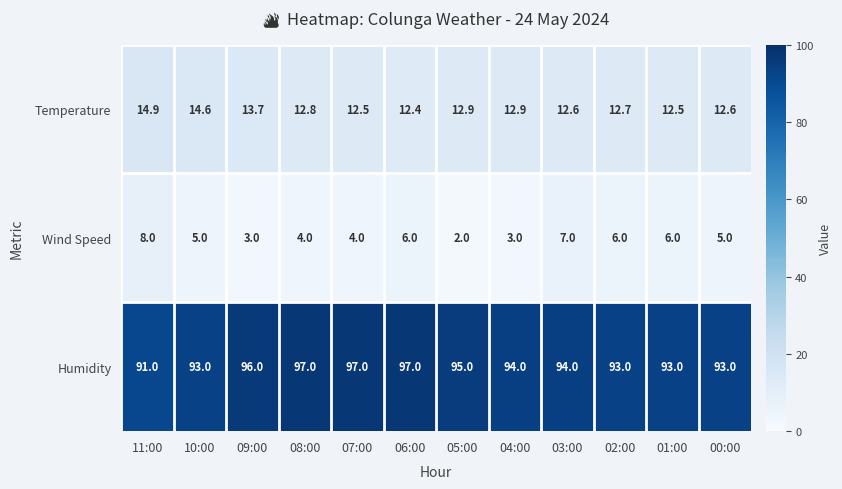

What is the difference between the maximum and second lowest values in the Wind Speed series?

5.0